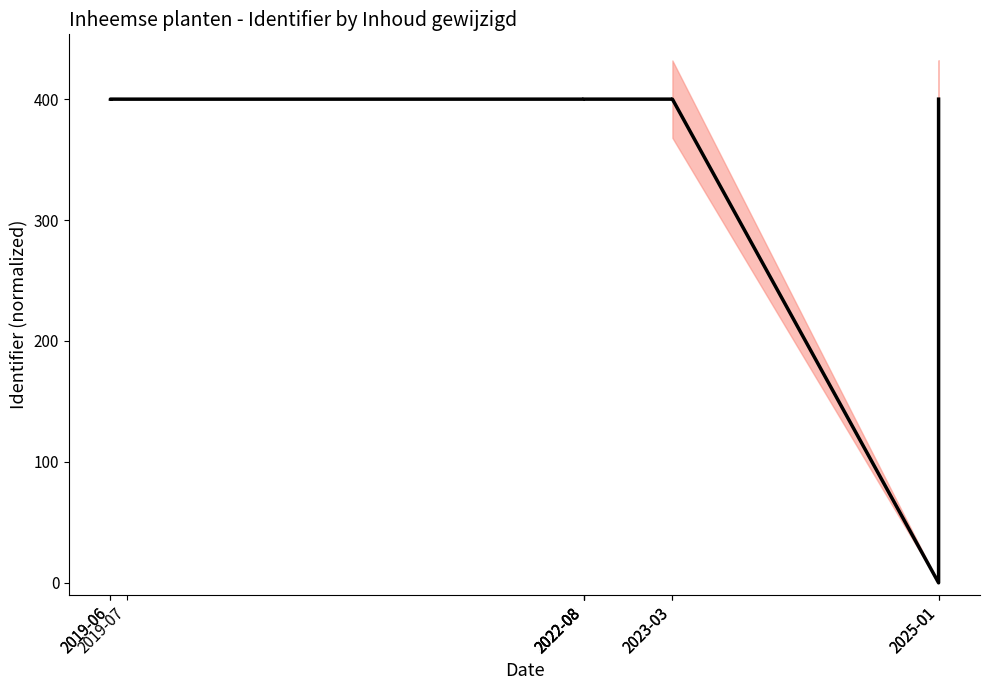

Reading left to right, list all the values displayed in this chart.

2019-06=400.0	2019-06=400.0	2019-07=400.0	2022-08=400.0	2022-08=400.0	2022-08=400.0	2022-08=400.0	2023-03=400.0	2023-03=400.0	2025-01=0.0	2025-01=400.0